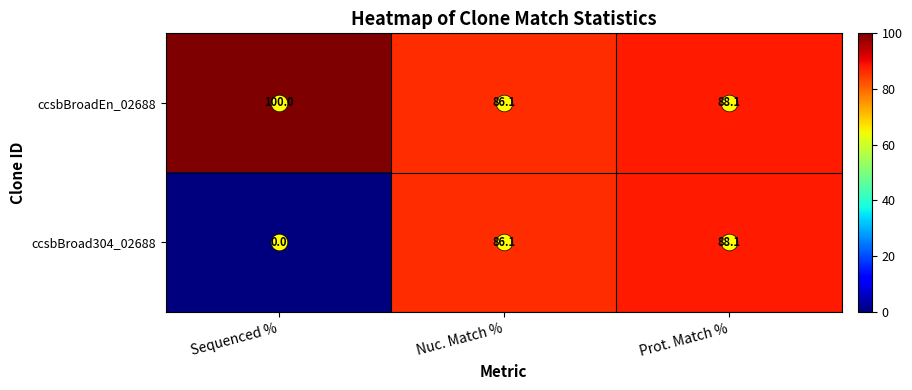

Is it true that ccsbBroad304_02688 equals 142.3 at Nuc. Match %?

False